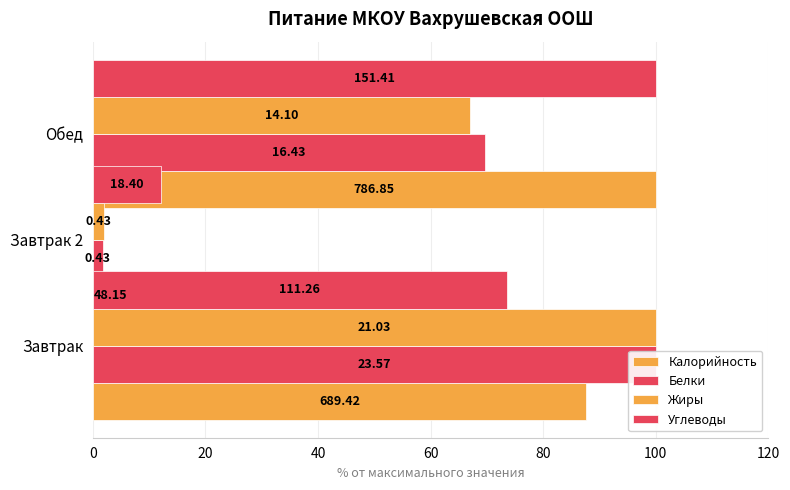

Reading left to right, transcribe all the data shown in this chart.

Калорийность: 87.6	6.1	100.0
Белки: 100.0	1.8	69.7
Жиры: 100.0	2.0	67.0
Углеводы: 73.5	12.2	100.0